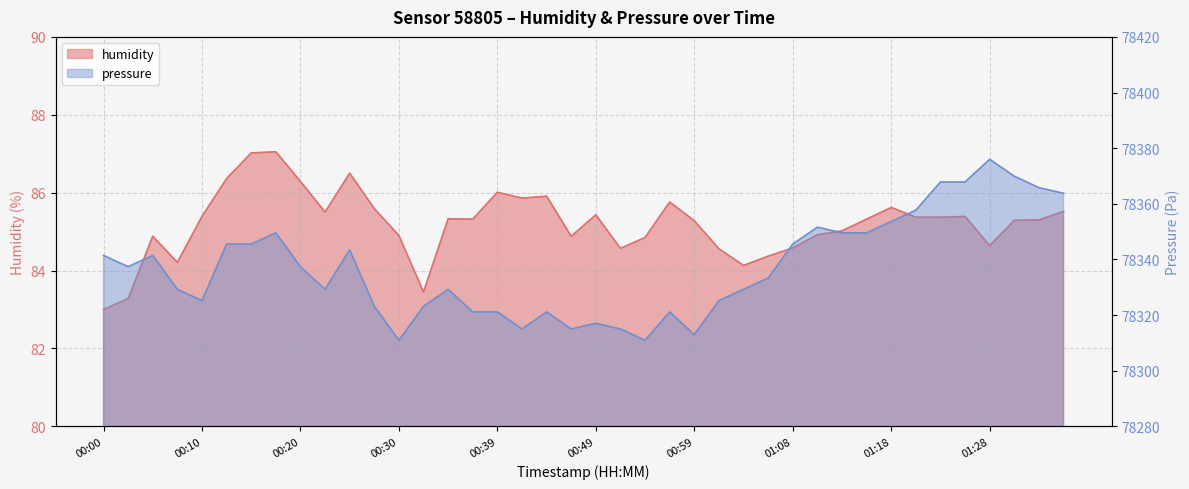

List the labels in order of value, largest first.

00:17, 00:15, 00:25, 00:13, 00:20, 00:39, 00:44, 00:42, 00:56, 01:18, 00:27, 01:35, 00:22, 00:49, 00:10, 01:25, 01:21, 01:23, 00:34, 00:37, 01:16, 01:33, 01:30, 00:59, 01:13, 01:11, 00:30, 00:05, 00:47, 00:54, 01:28, 01:08, 00:51, 01:01, 01:06, 00:08, 01:04, 00:32, 00:03, 00:00